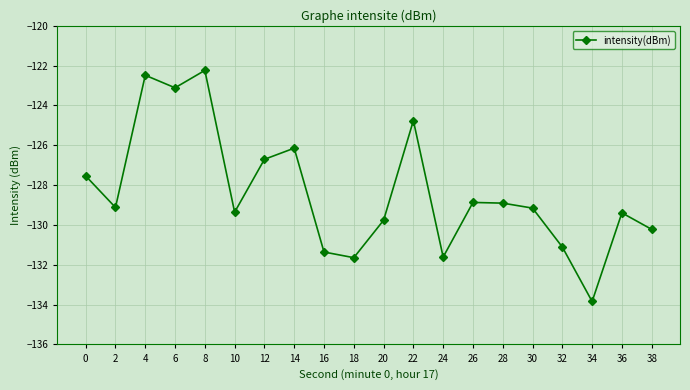

Does the chart display data point markers on the line(s)?

Yes